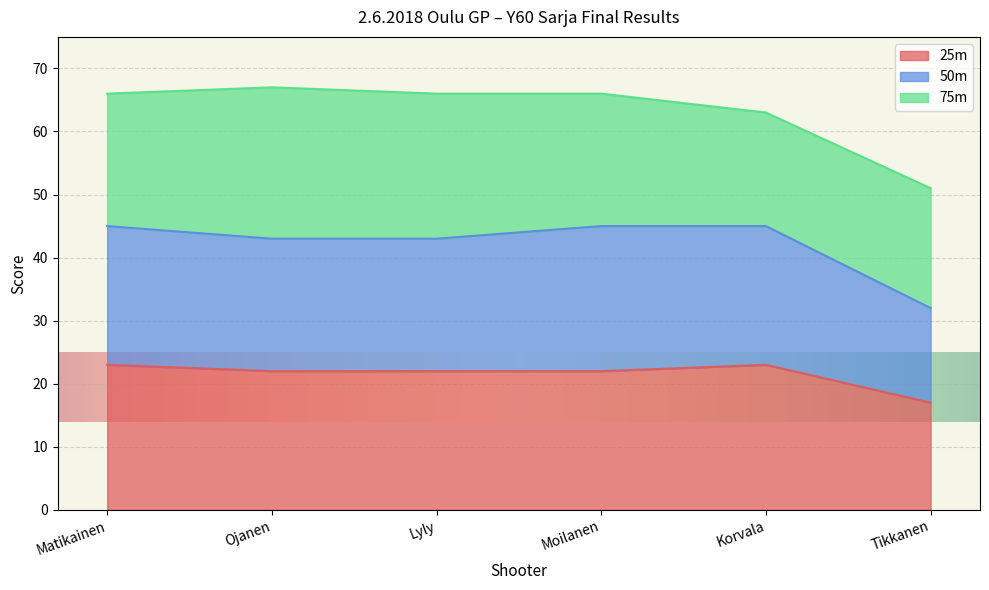

What is the label of the 5th point from the right?

Ojanen